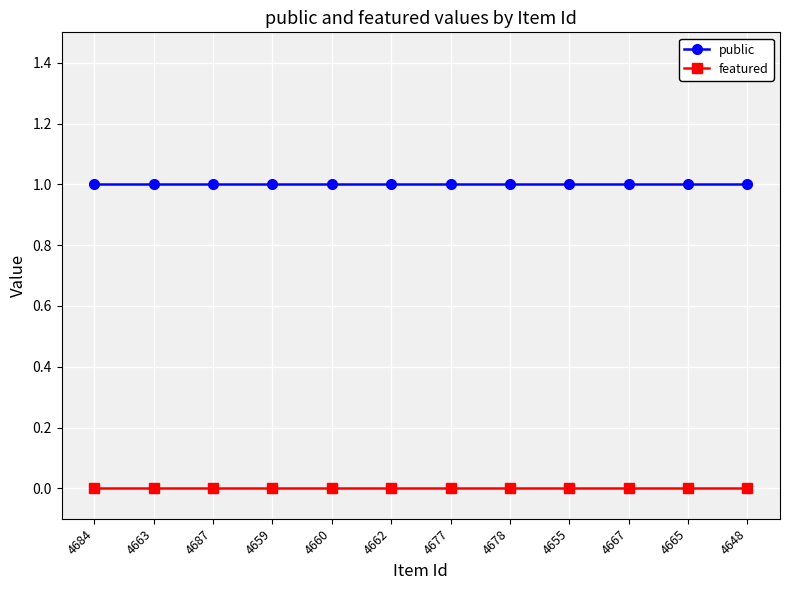

Is the value of featured at 4660 greater than the value of public at 4648?

No